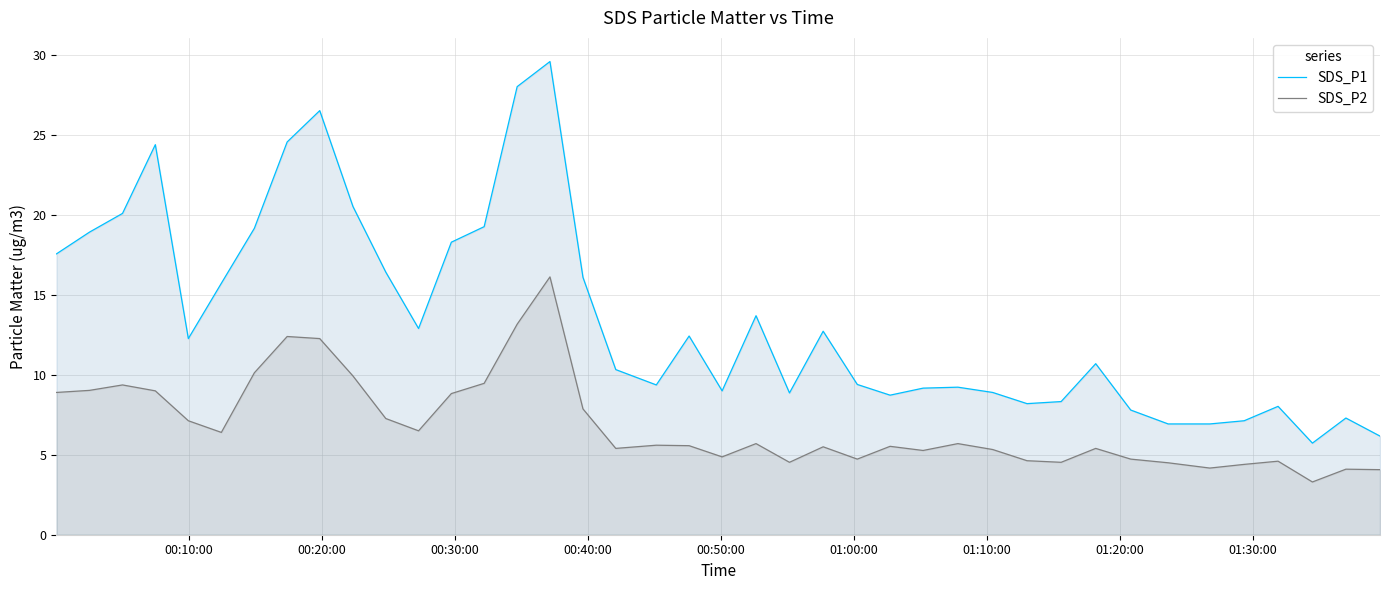

Reading right to left, transcribe all the data shown in this chart.

SDS_P1: 6.2	7.3	5.7	8.0	7.1	6.9	6.9	7.8	10.7	8.3	8.2	8.9	9.2	9.2	8.7	9.4	12.7	8.9	13.7	9.0	12.4	9.4	10.3	16.1	29.6	28.0	19.3	18.3	12.9	16.4	20.5	26.5	24.6	19.2	15.7	12.3	24.4	20.1	18.9	17.6
SDS_P2: 4.1	4.1	3.3	4.6	4.4	4.2	4.5	4.7	5.4	4.5	4.6	5.3	5.7	5.3	5.5	4.7	5.5	4.5	5.7	4.9	5.6	5.6	5.4	7.9	16.1	13.2	9.5	8.8	6.5	7.3	9.9	12.3	12.4	10.1	6.4	7.1	9.0	9.4	9.0	8.9